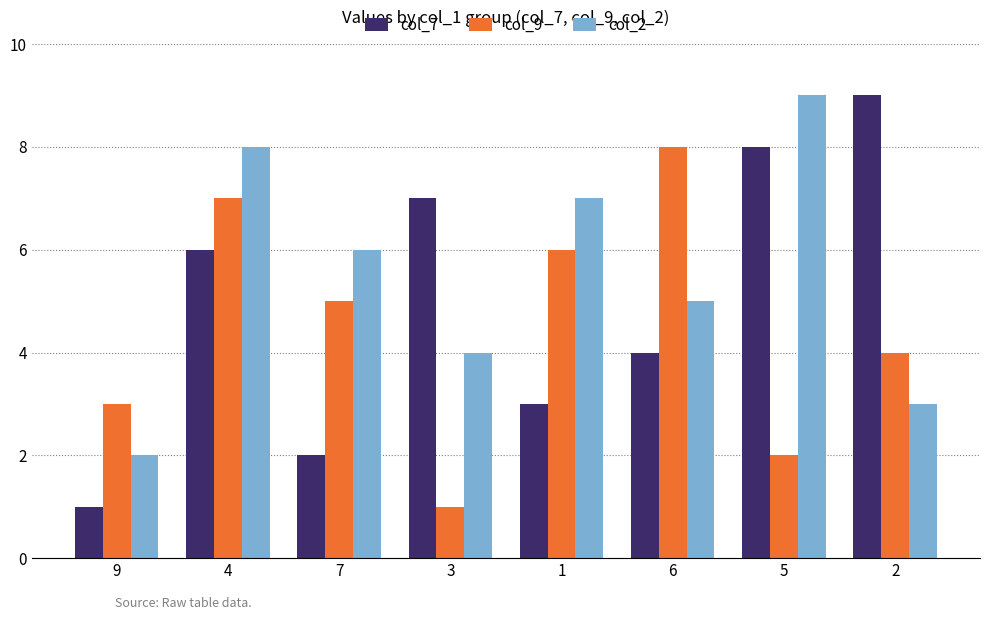

What is the total value across all series at 2?

16